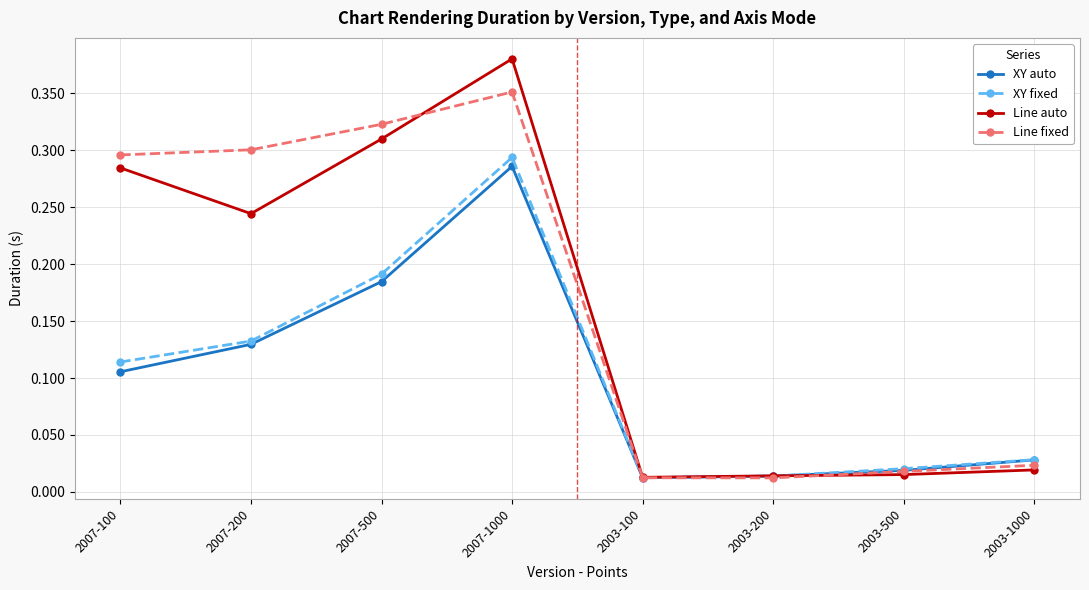

Between 2007-100 and 2003-500, which series saw the biggest shift?

Line fixed